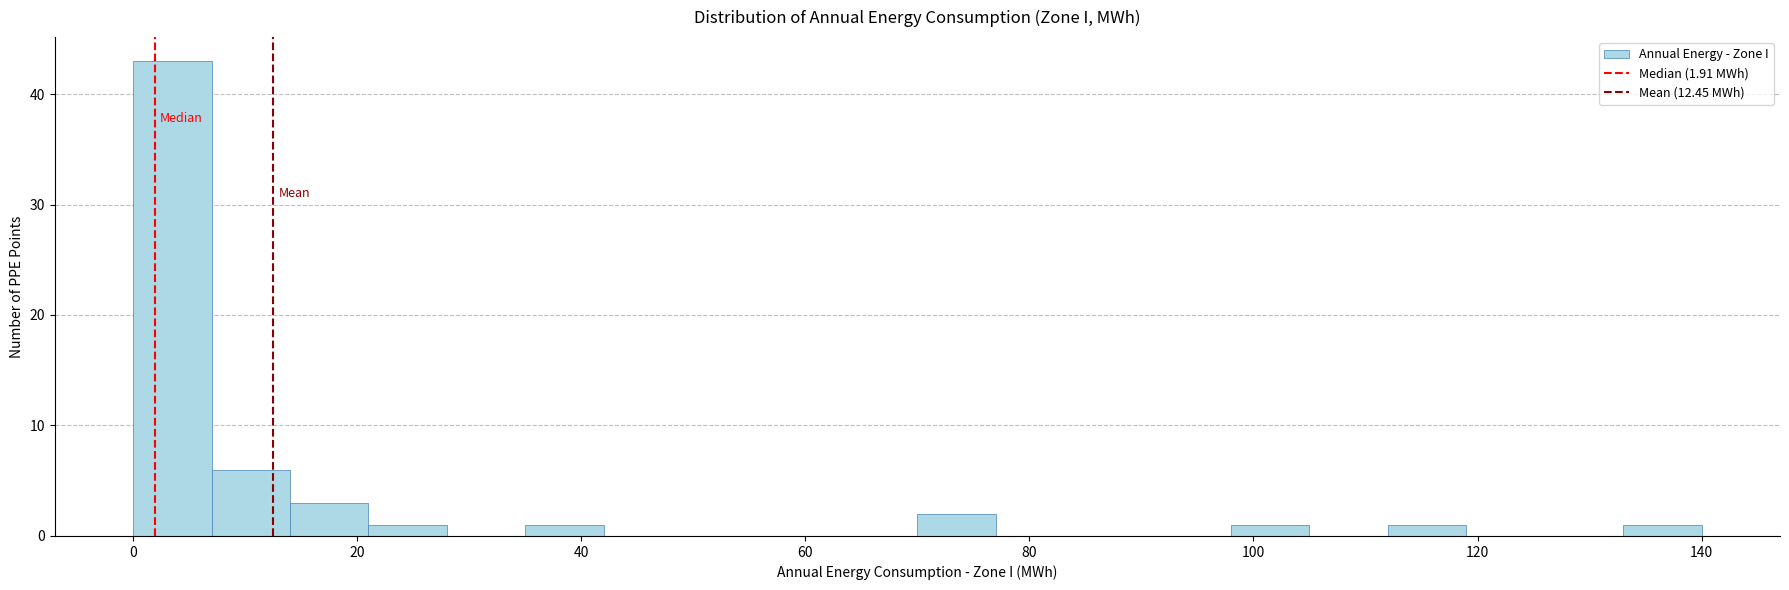

Read against the x-axis, roughly where is the centre of the tallest bar?

4